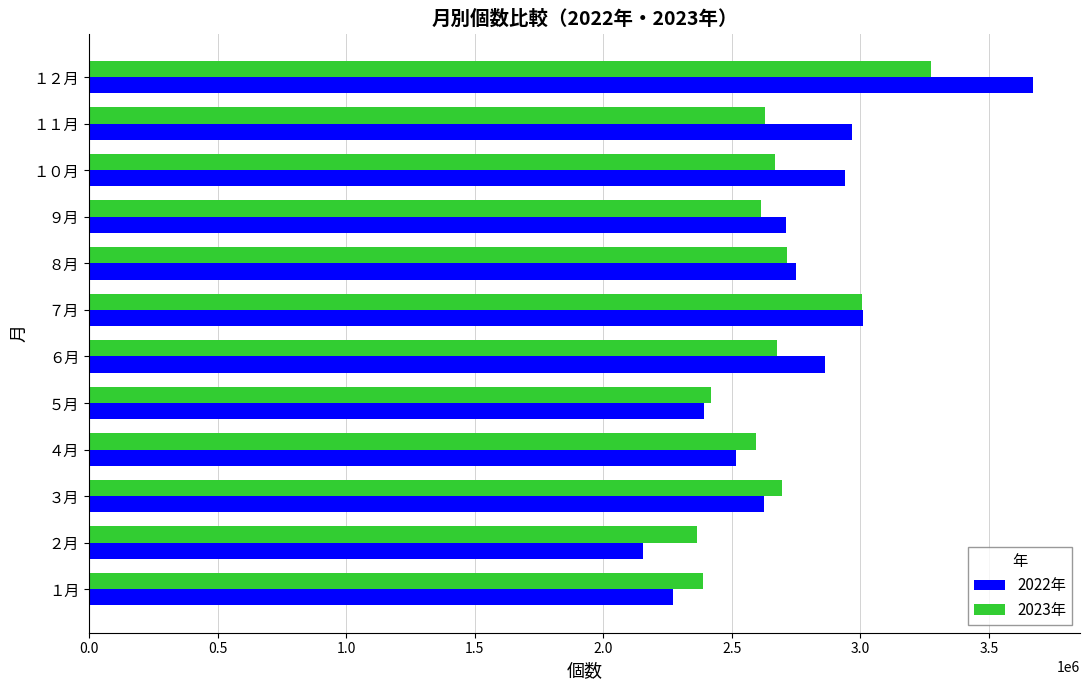

What is the total value across all series at ２月?

4516980